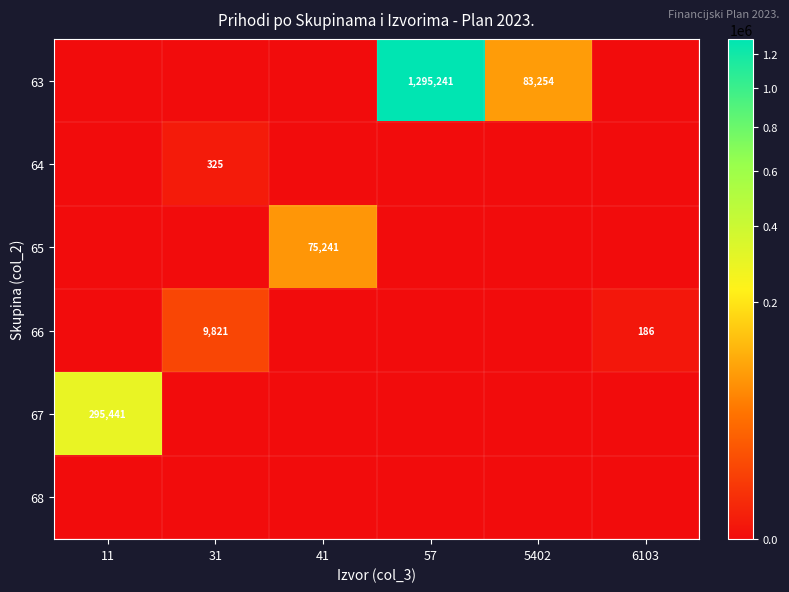

What is the spread (max minus min) of values at 41?

75241.2